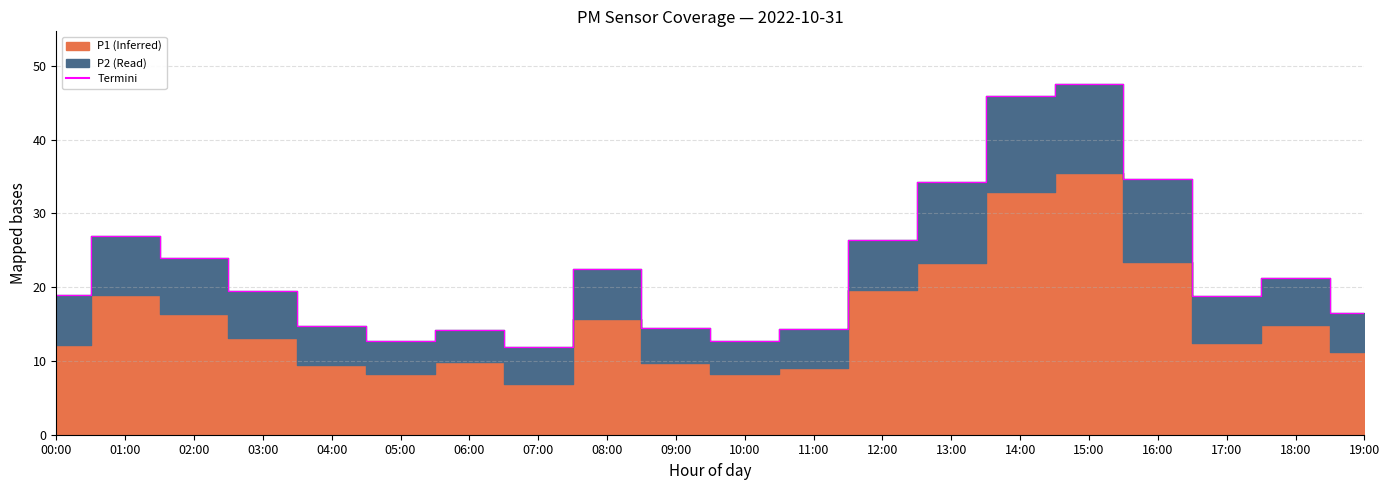

Rank the categories by value from highest to lowest.

15:00, 14:00, 16:00, 13:00, 01:00, 12:00, 02:00, 08:00, 18:00, 03:00, 00:00, 17:00, 19:00, 04:00, 09:00, 11:00, 06:00, 05:00, 10:00, 07:00